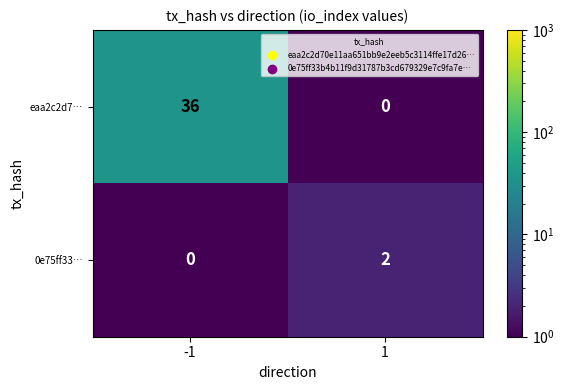

At -1, list the series in order from smallest to largest.

0e75ff33…, eaa2c2d7…